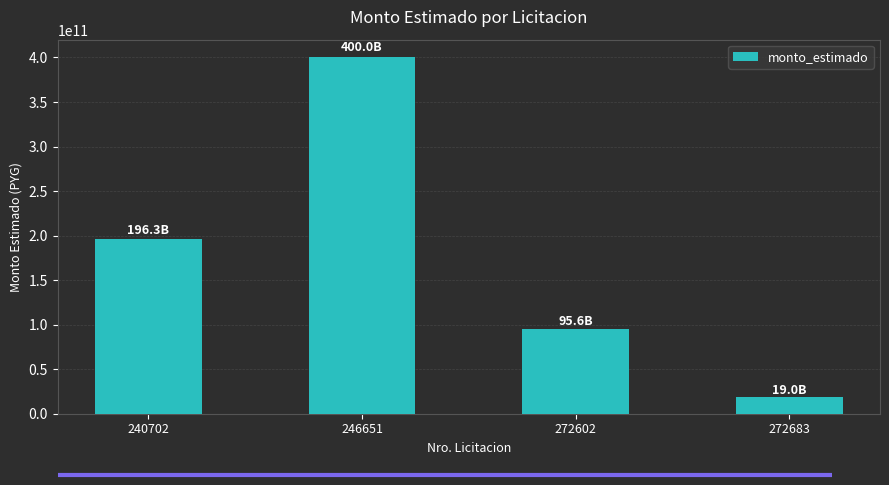

What is the value of the 2nd bar from the left?

400000000000.0